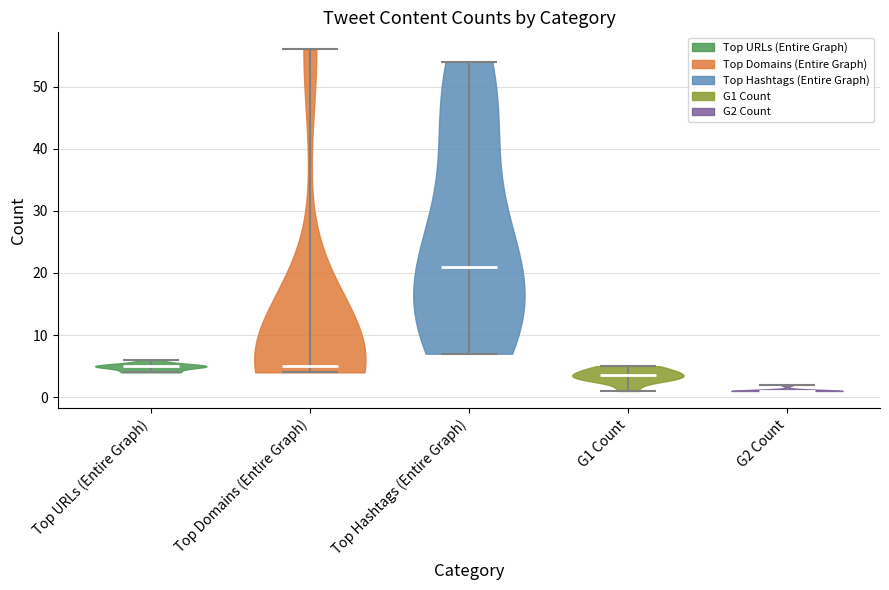

Reading left to right, read every violin against the y-axis: where its median line is, and the lowest and highest points it reaches. The values are not printed on the chart, so give them approximately, as read against the axis.

Top URLs (Entire Graph): median line 5, lowest point 4, highest point 6
Top Domains (Entire Graph): median line 5, lowest point 4, highest point 56
Top Hashtags (Entire Graph): median line 21, lowest point 7, highest point 54
G1 Count: median line 4, lowest point 1, highest point 5
G2 Count: median line 1, lowest point 1, highest point 2